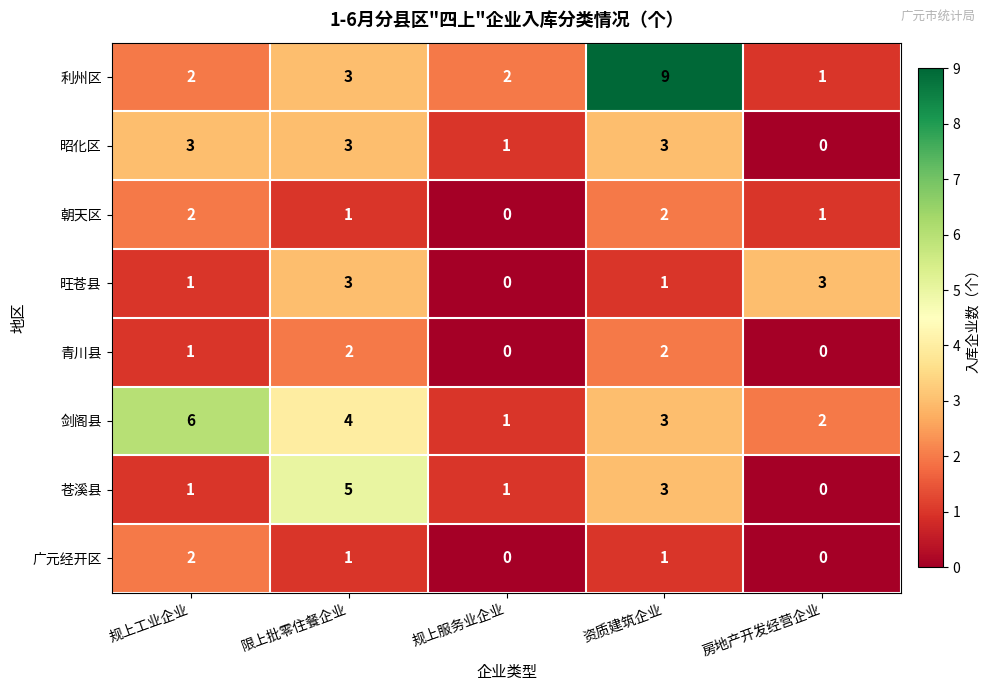

What is the difference between the maximum and minimum values in the 利州区 series?

8